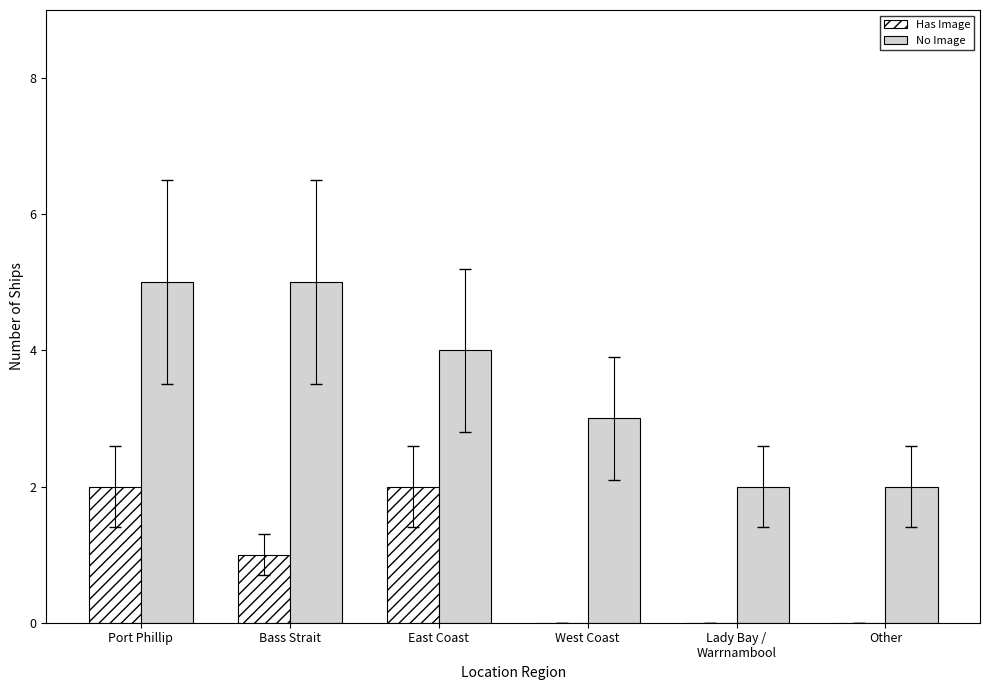

The value of Has Image at East Coast is 1. True or false?

False